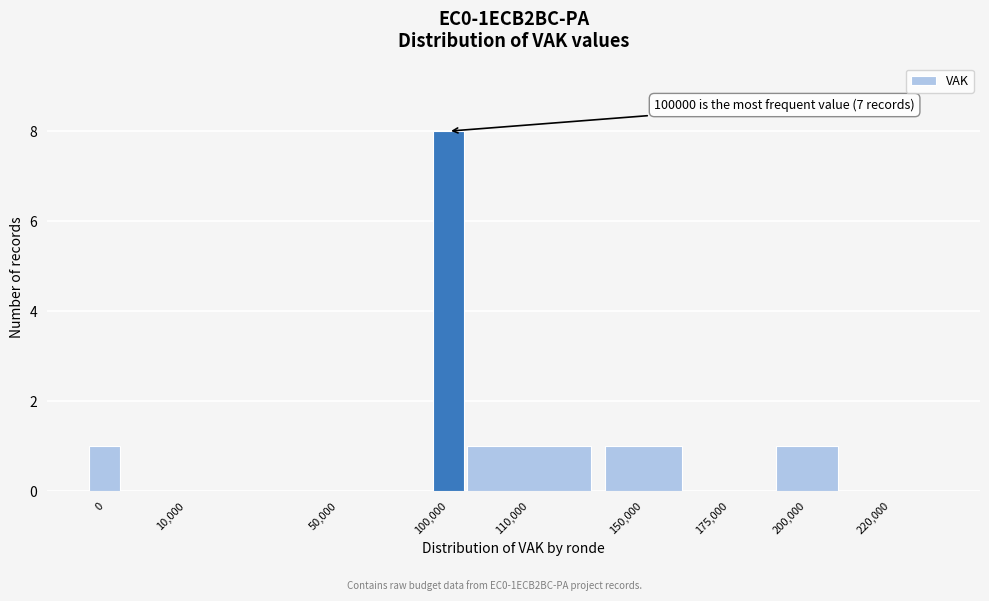

Reading left to right, what are all the values shown in this chart?

0=1	10,000=0	50,000=0	100,000=8	110,000=1	150,000=1	175,000=0	200,000=1	220,000=0